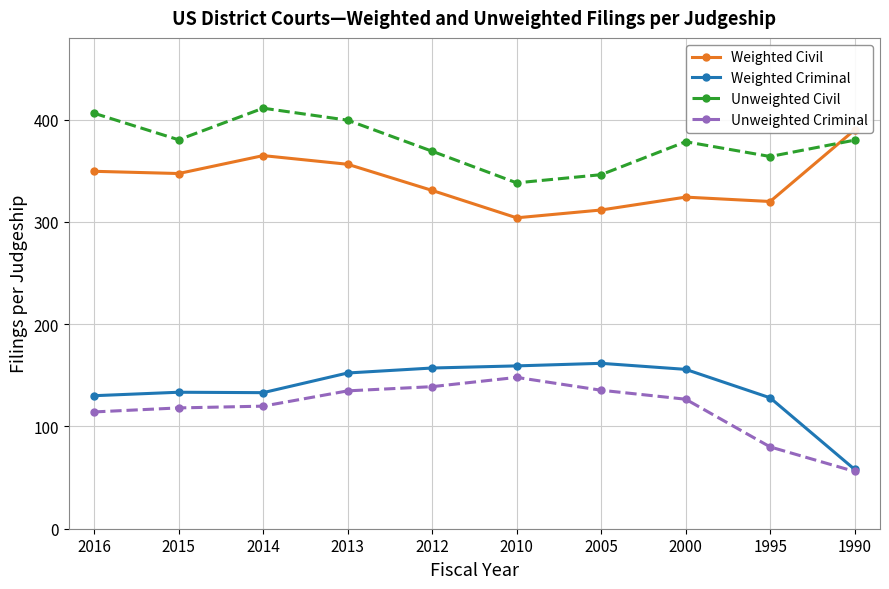

What are all the series names shown in the legend?

Weighted Civil, Weighted Criminal, Unweighted Civil, Unweighted Criminal